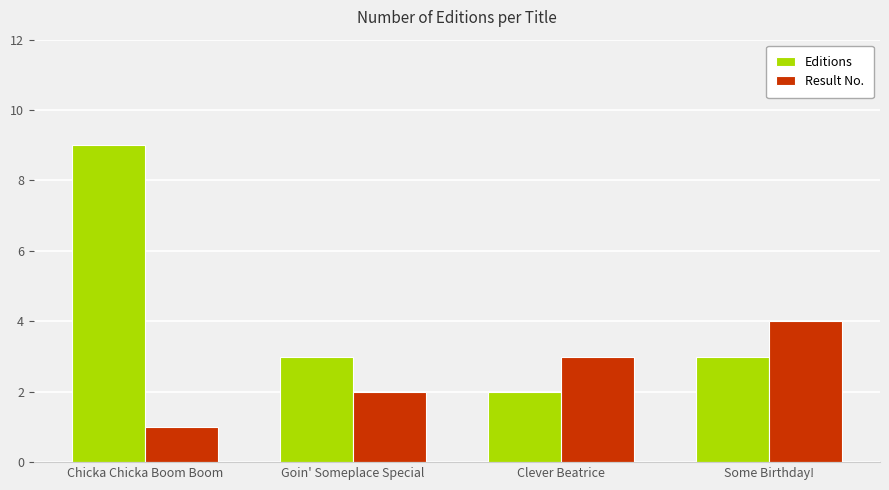

What is the smallest value displayed?

1